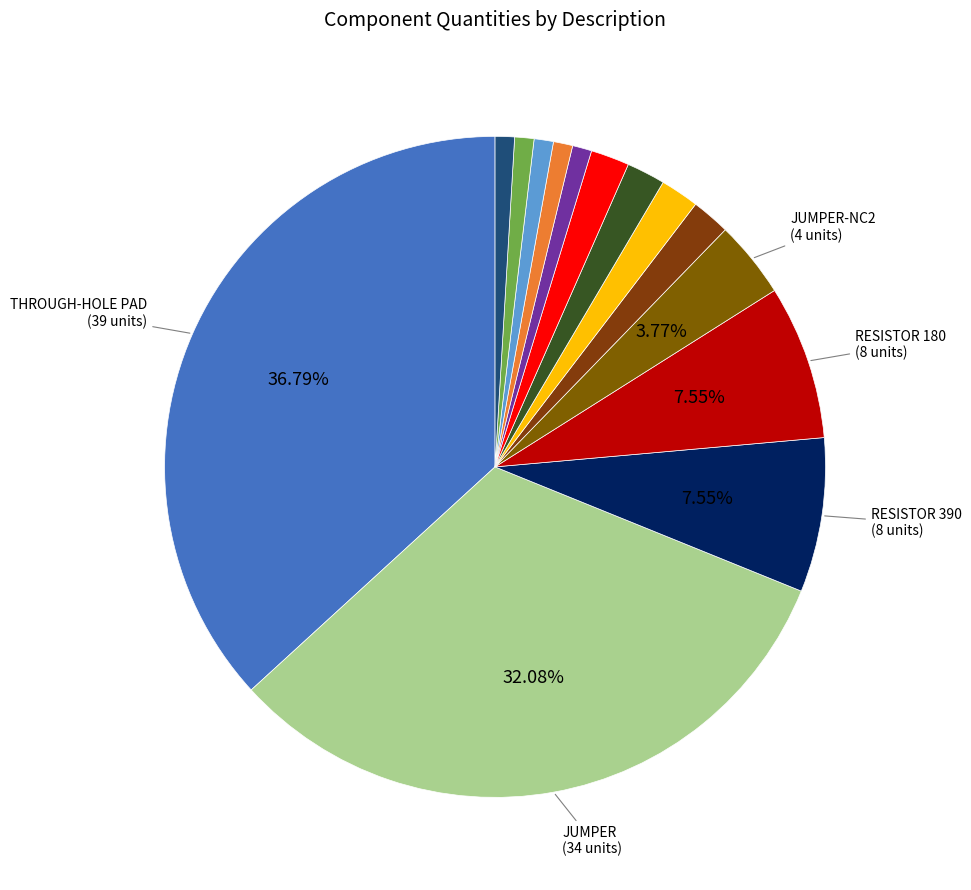

To the nearest percent, what is the difference between the largest and smallest slice percentages?

36%